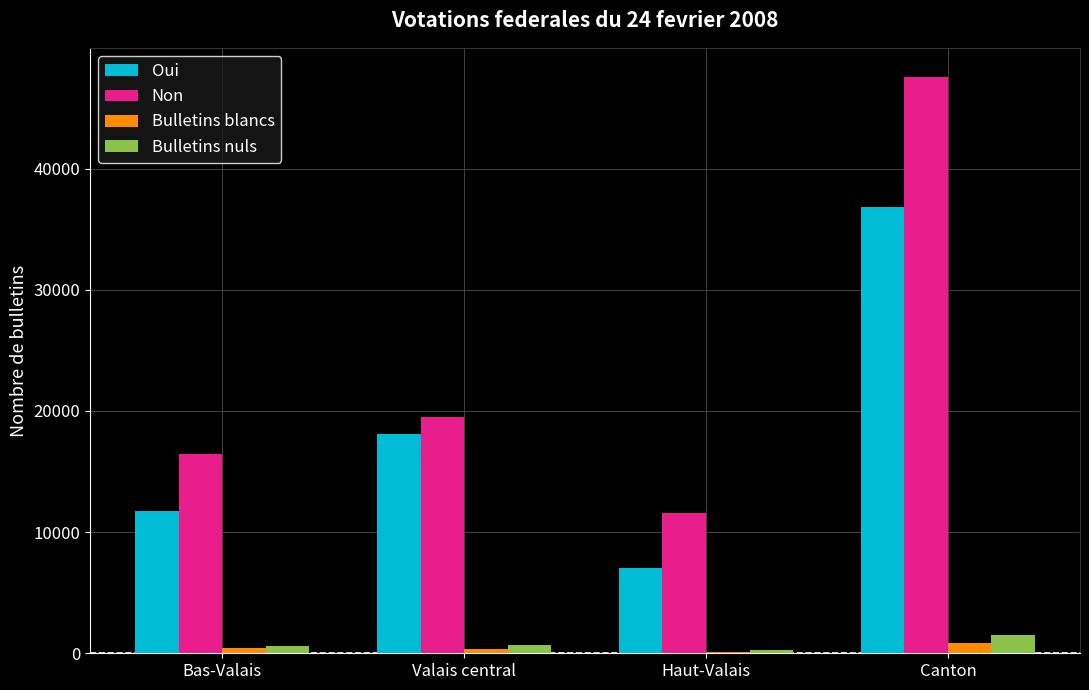

Which category has the highest value in the Oui series?

Canton